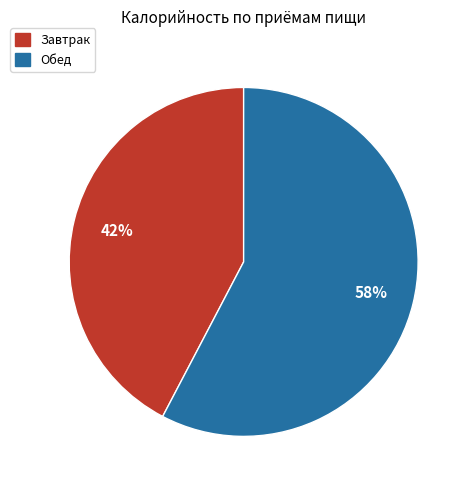

Combined, do Завтрак and Обед account for over 50%?

Yes